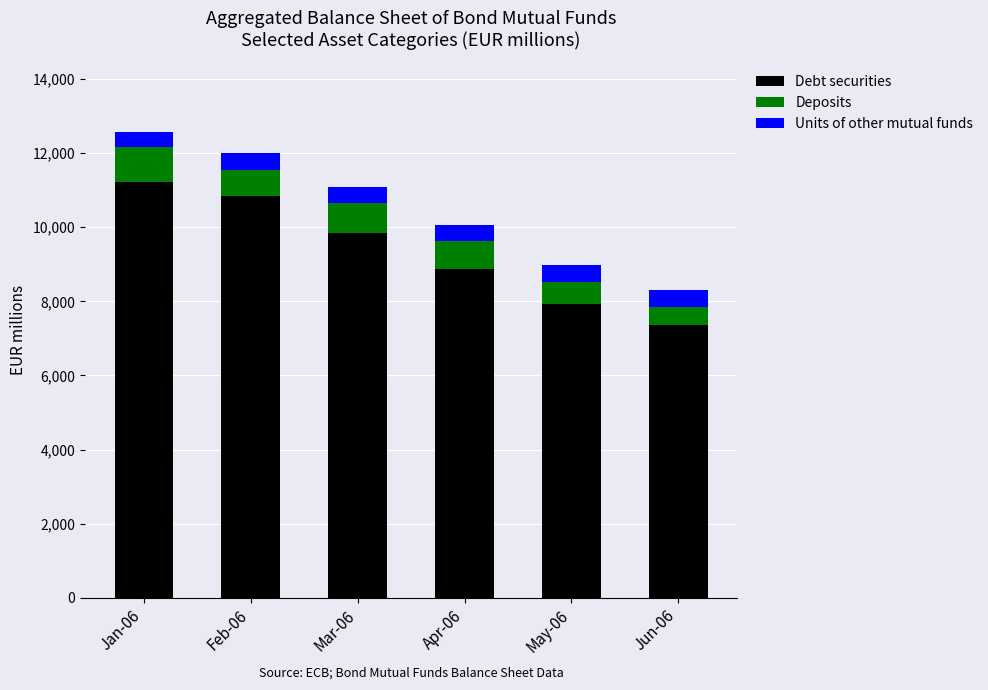

Which category has the highest value in the Debt securities series?

Jan-06